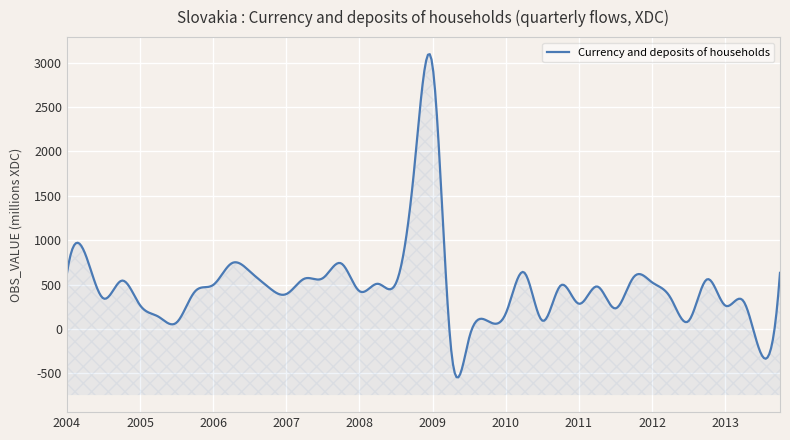

What is the ratio of the value at 2007-Q4 to the value at 2007-Q1?

1.9